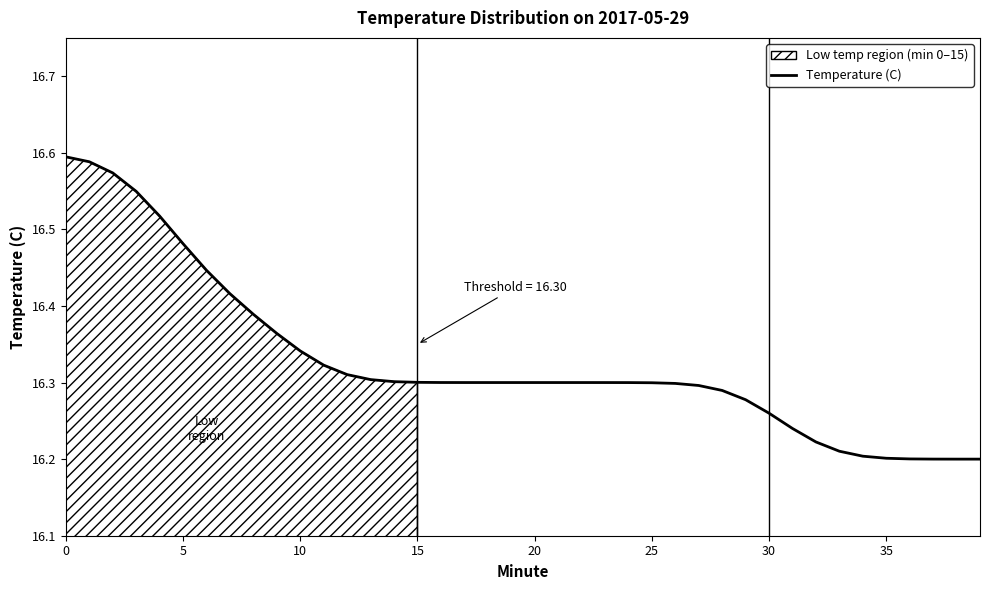

True or false: Temperature (C) has a value of 16.2 at 35.

True